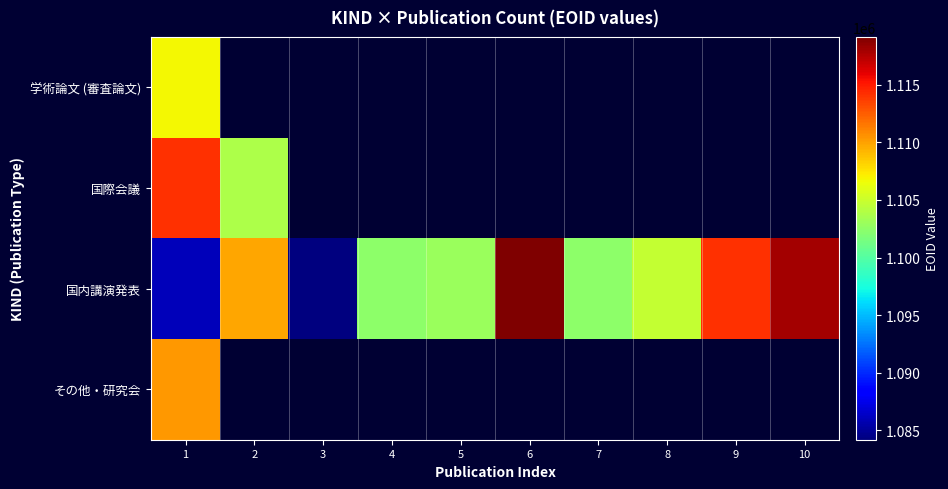

How many data points does each series have?

10